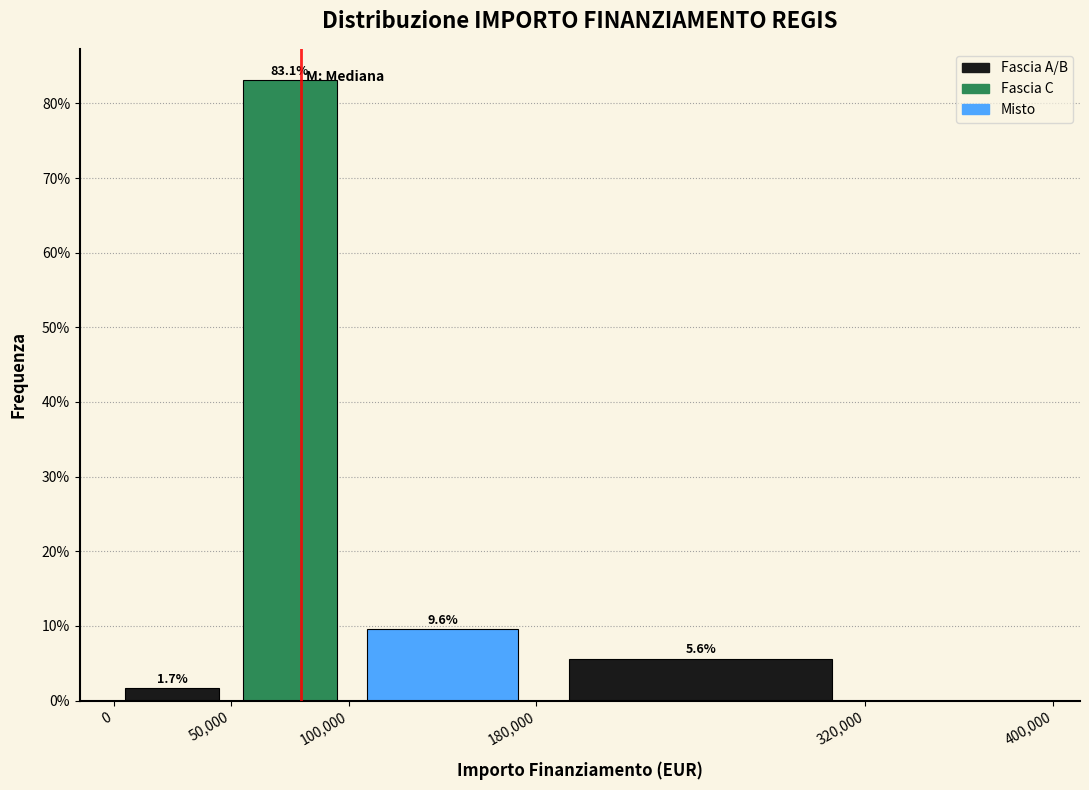

Over which range of the x-axis is the bar tallest?

50,000 to 100,000